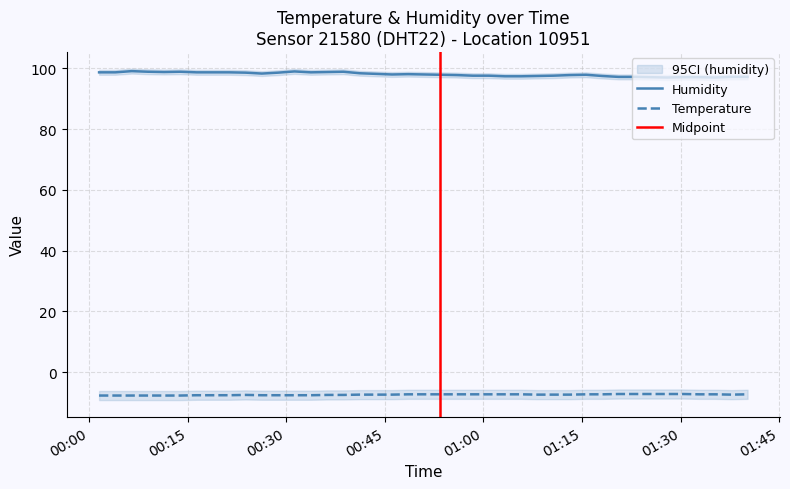

What is the approximate value of temperature at 2022-12-10T01:27:56?

-7.2